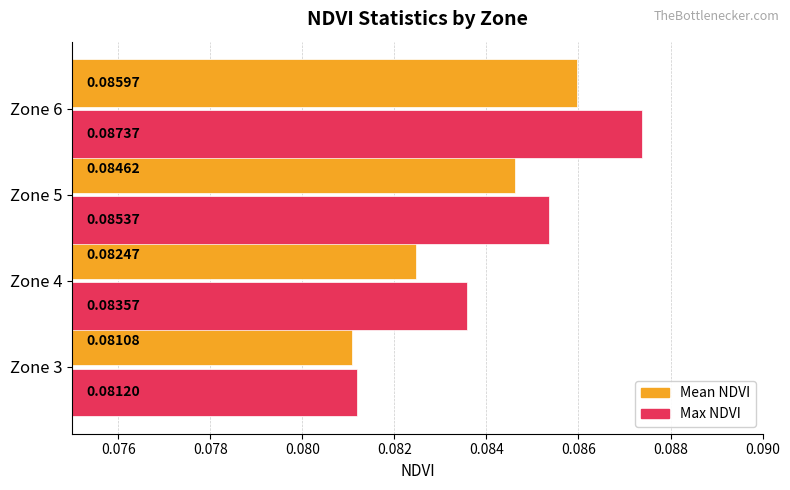

How many data points does each series have?

4